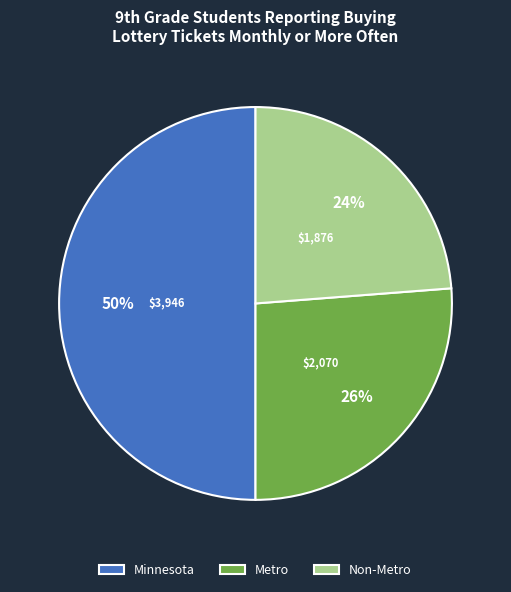

How many slices are in this pie chart?

3